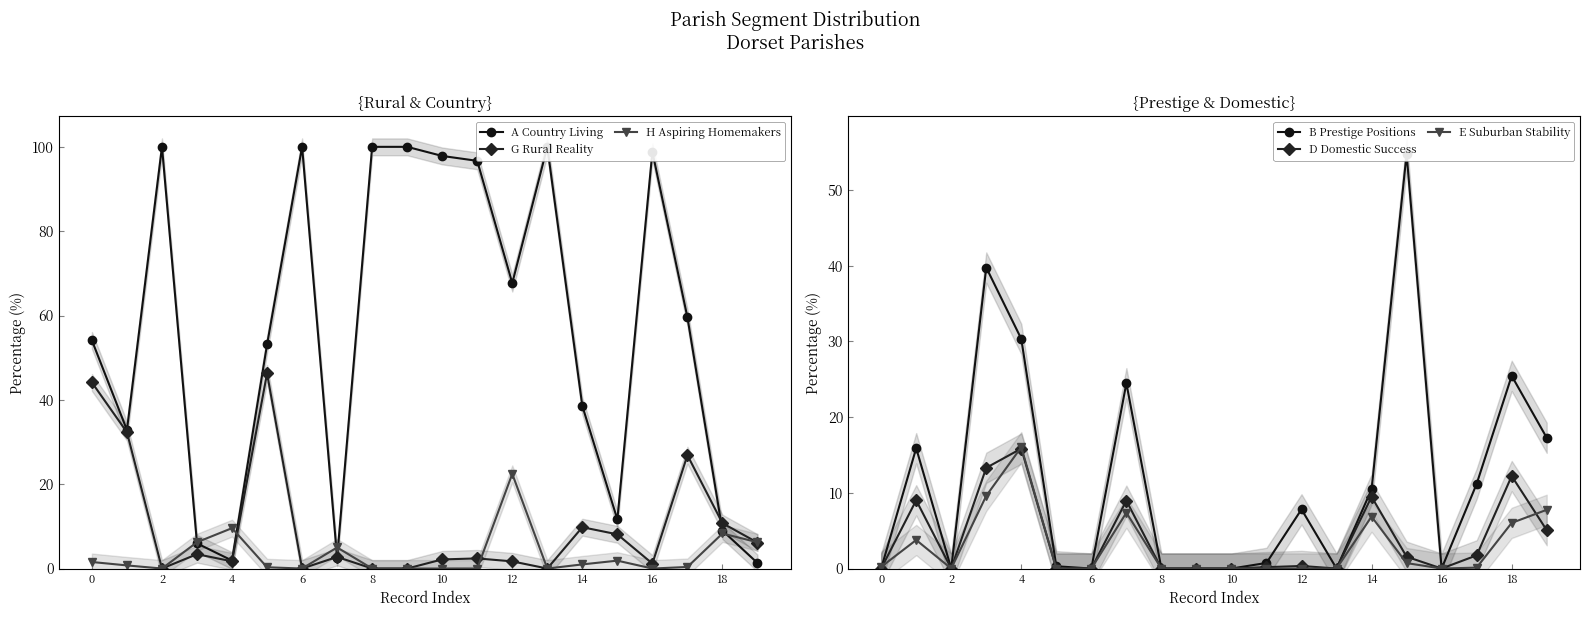

At which category does G Rural Reality reach its first local valley?

2